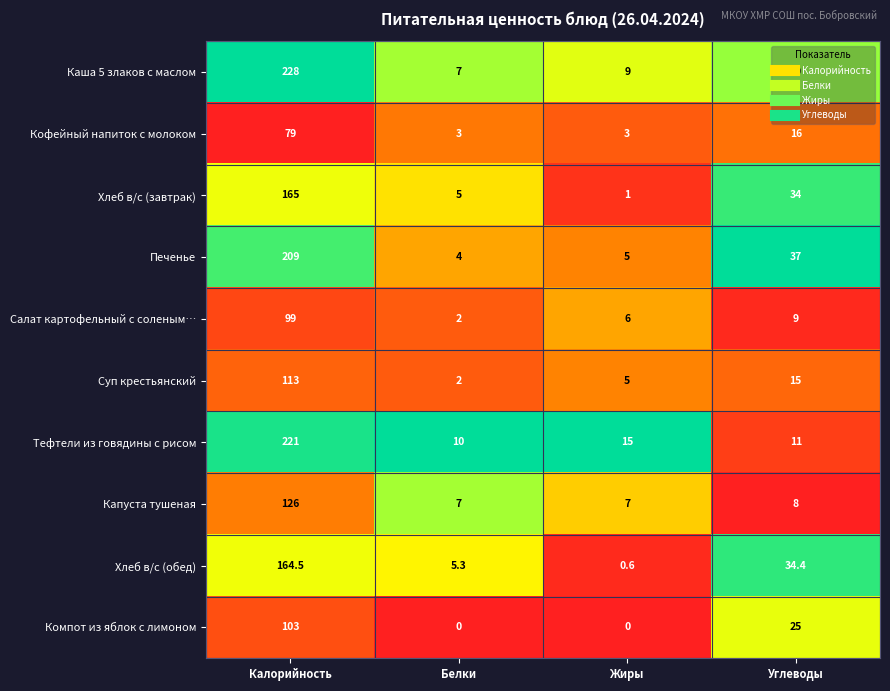

At which label does Компот из яблок с лимоном first exceed 25?

Калорийность